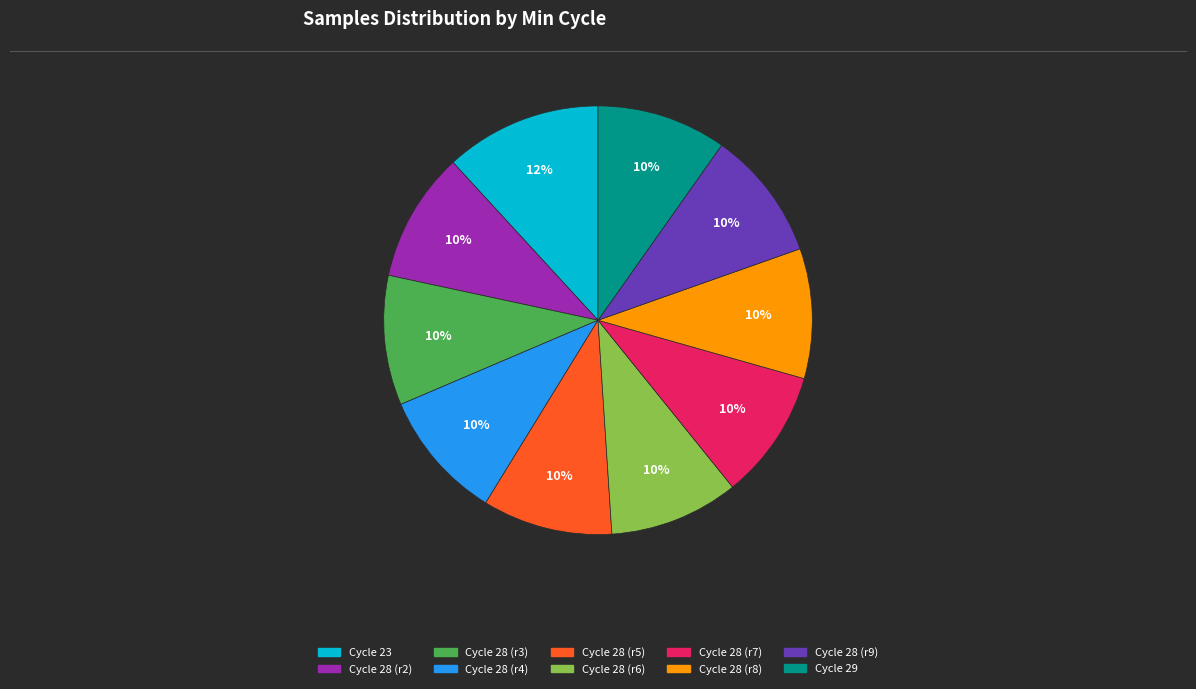

Does any single category account for the majority?

No